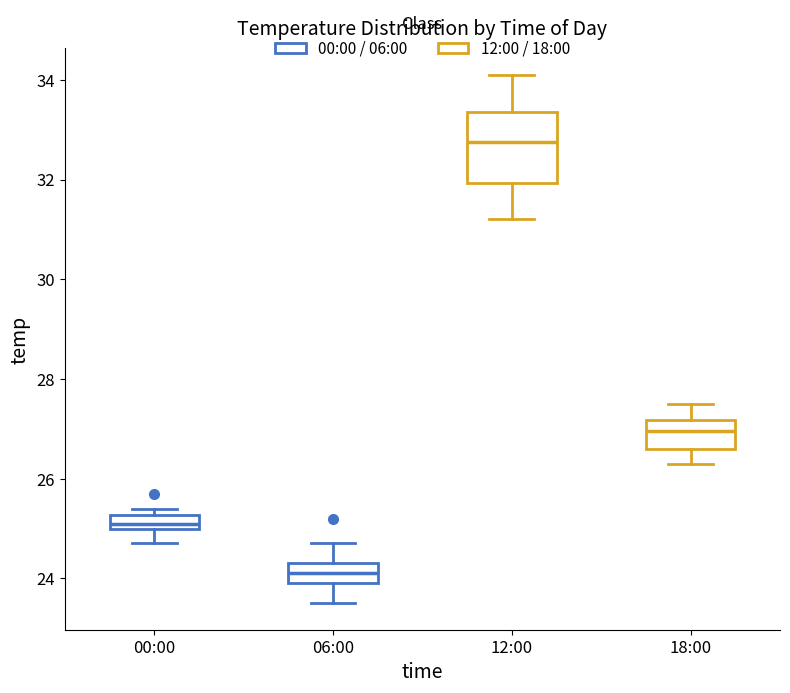

Where is the upper edge of the box for 12:00 on the y-axis? The values are not printed on the chart, so give them approximately, as read against the axis.

33.4